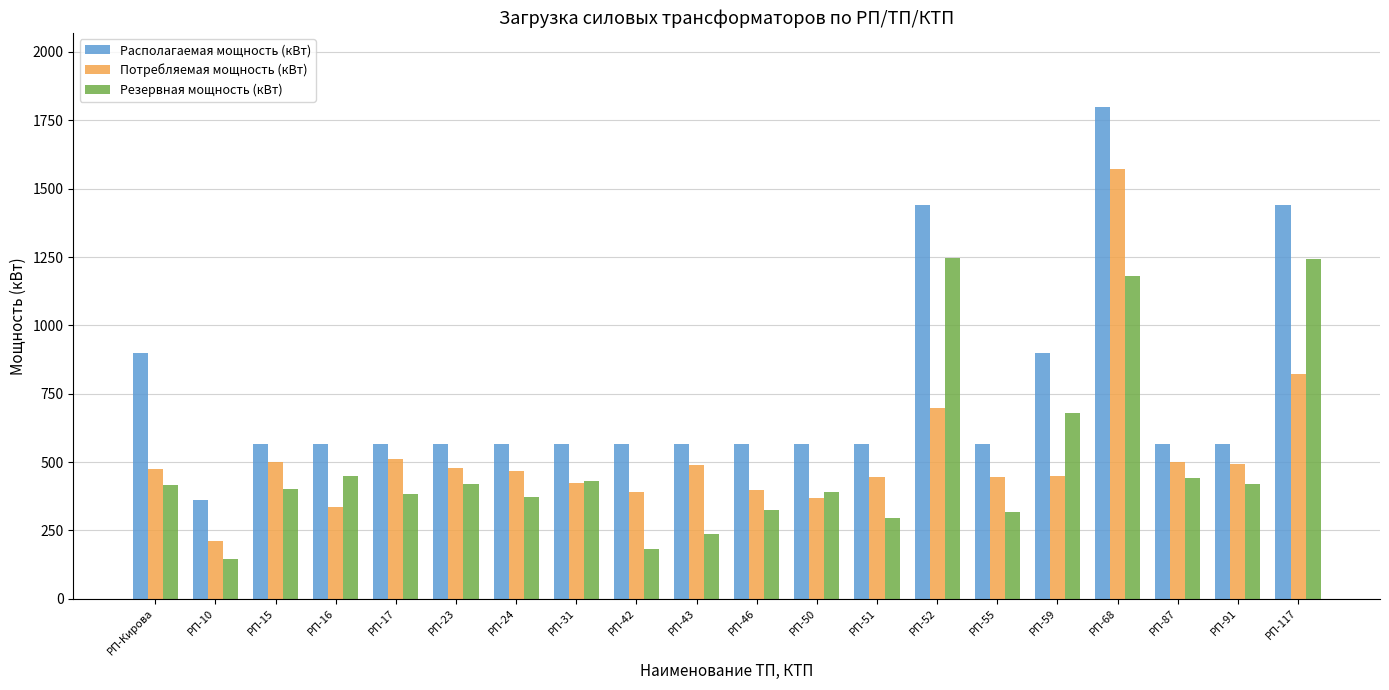

What is the difference between the highest and lowest values at РП-59?

451.0